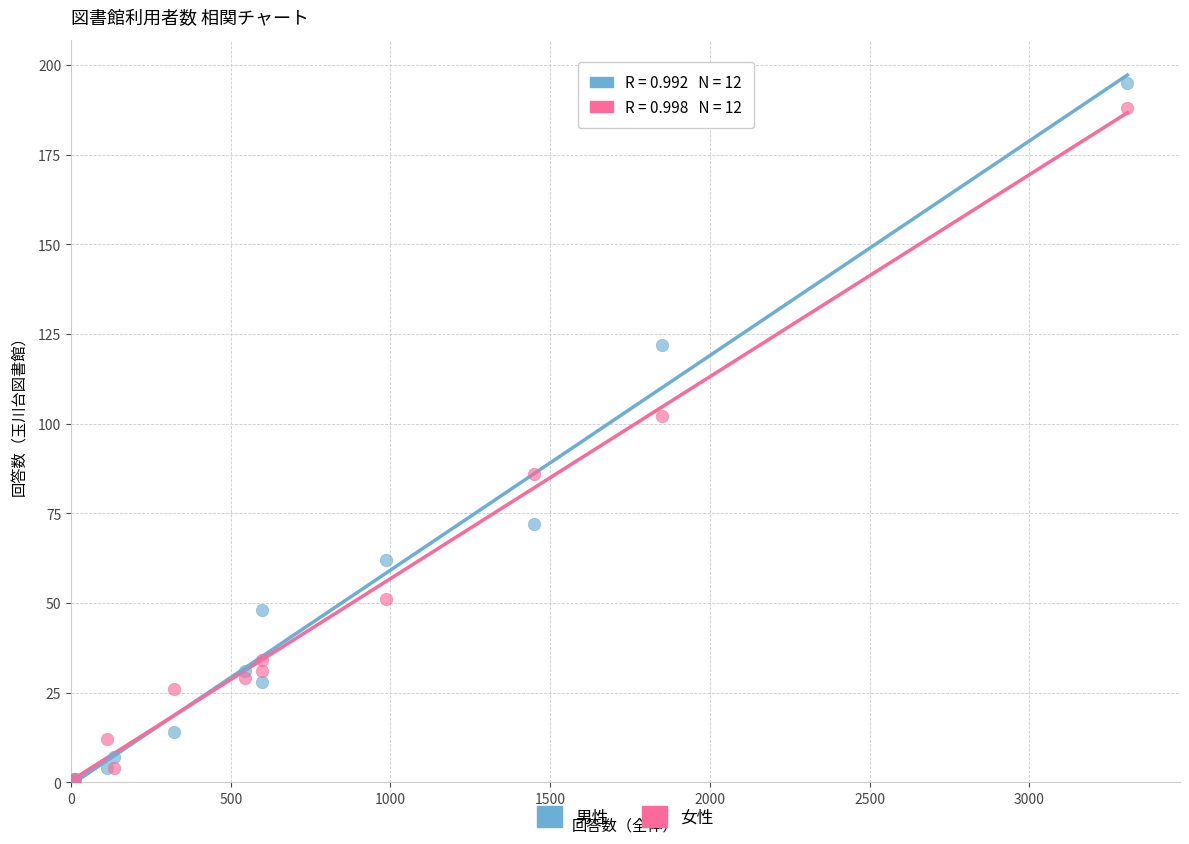

In the 男性 series, what Y value is closest to 98?

122